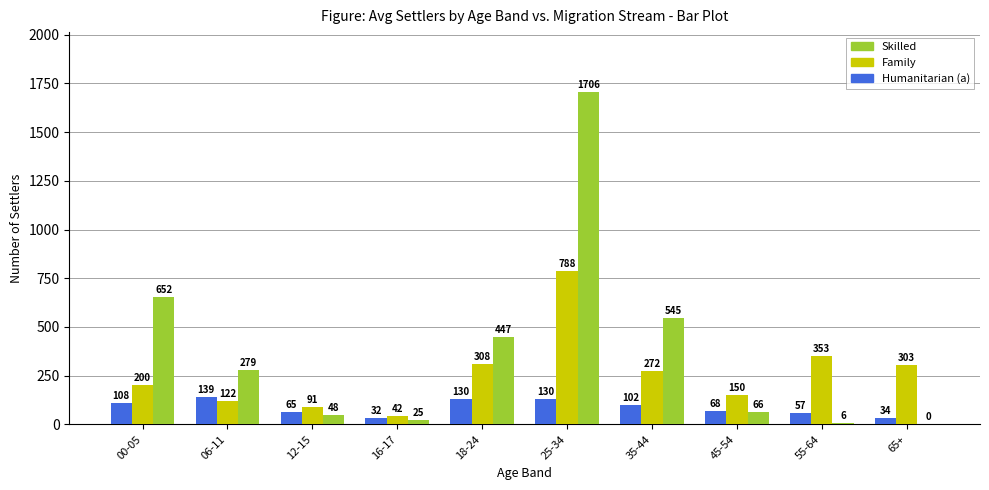

Reading right to left, transcribe all the data shown in this chart.

Humanitarian (a): 34	57	68	102	130	130	32	65	139	108
Family: 303	353	150	272	788	308	42	91	122	200
Skilled: 0	6	66	545	1706	447	25	48	279	652